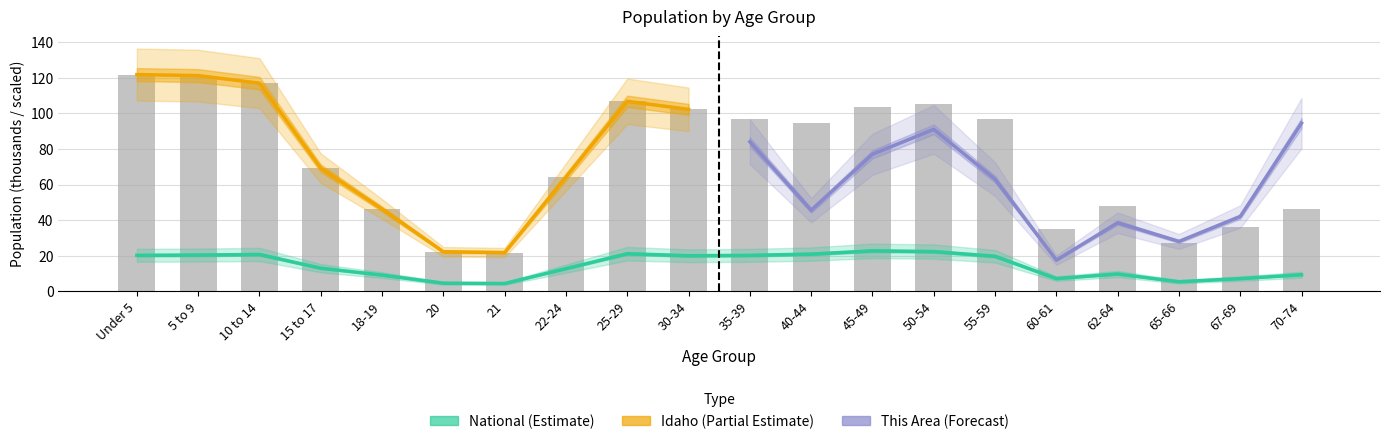

Is the value of Idaho at 40-44 greater than the value of National at Under 5?

Yes